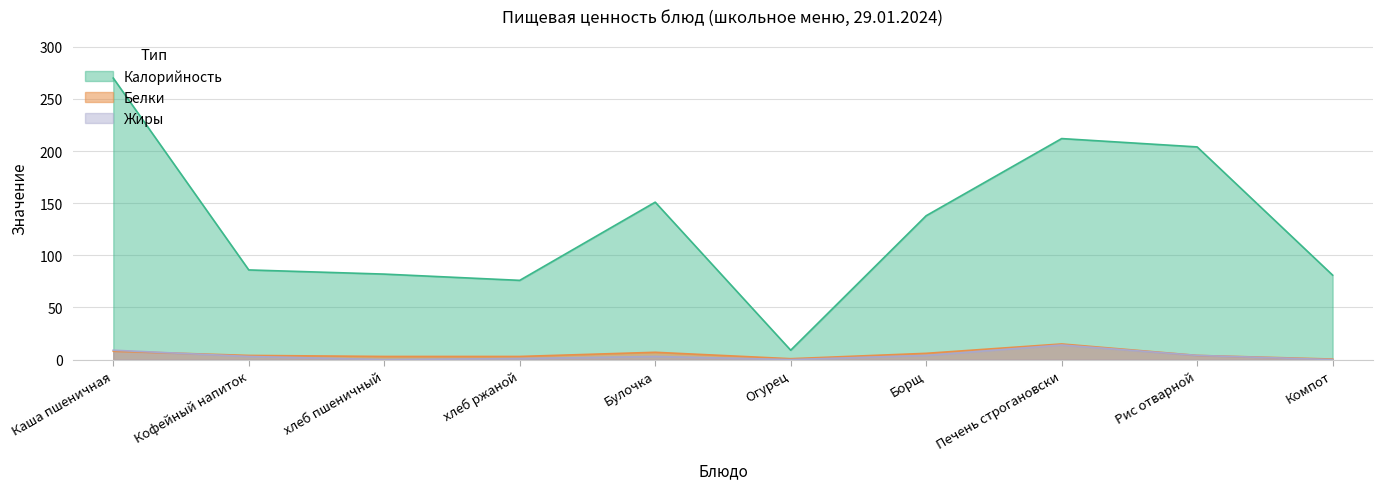

At which category is the sum across all series the highest?

Каша пшеничная